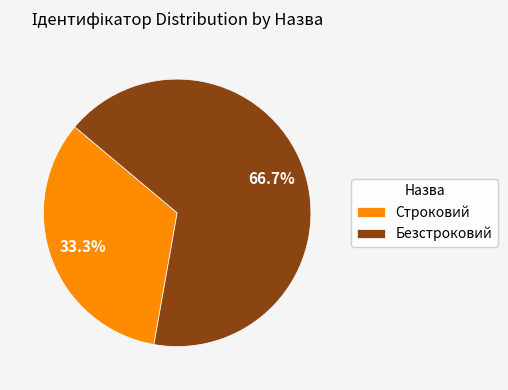

Count the number of slices in the pie.

2